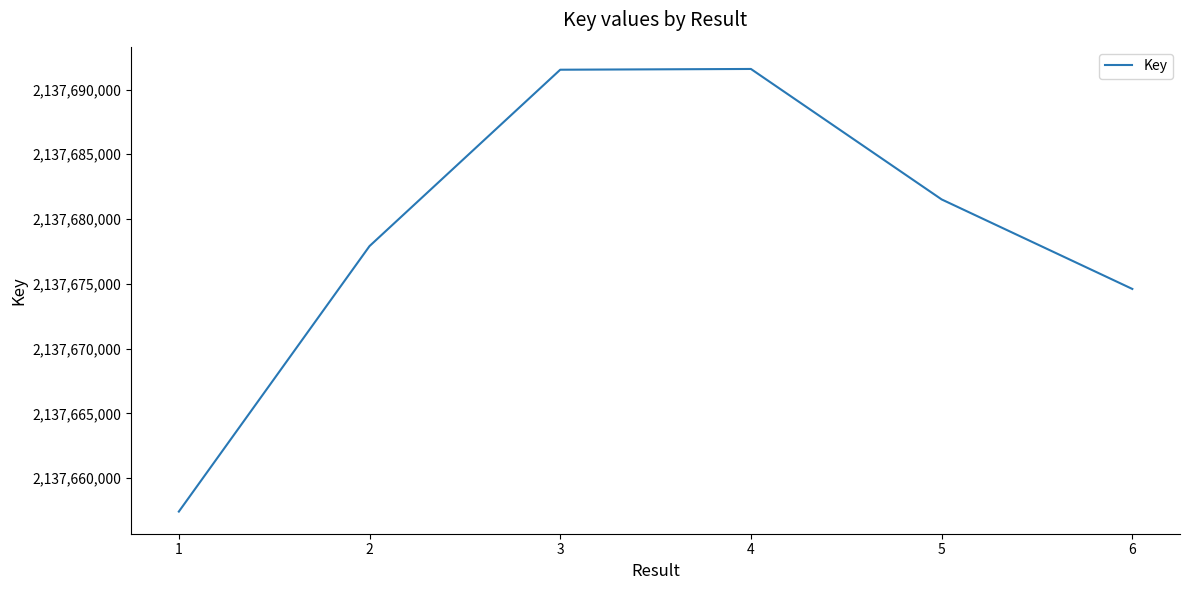

Is it true that the value at 5 is 2137681515?

True